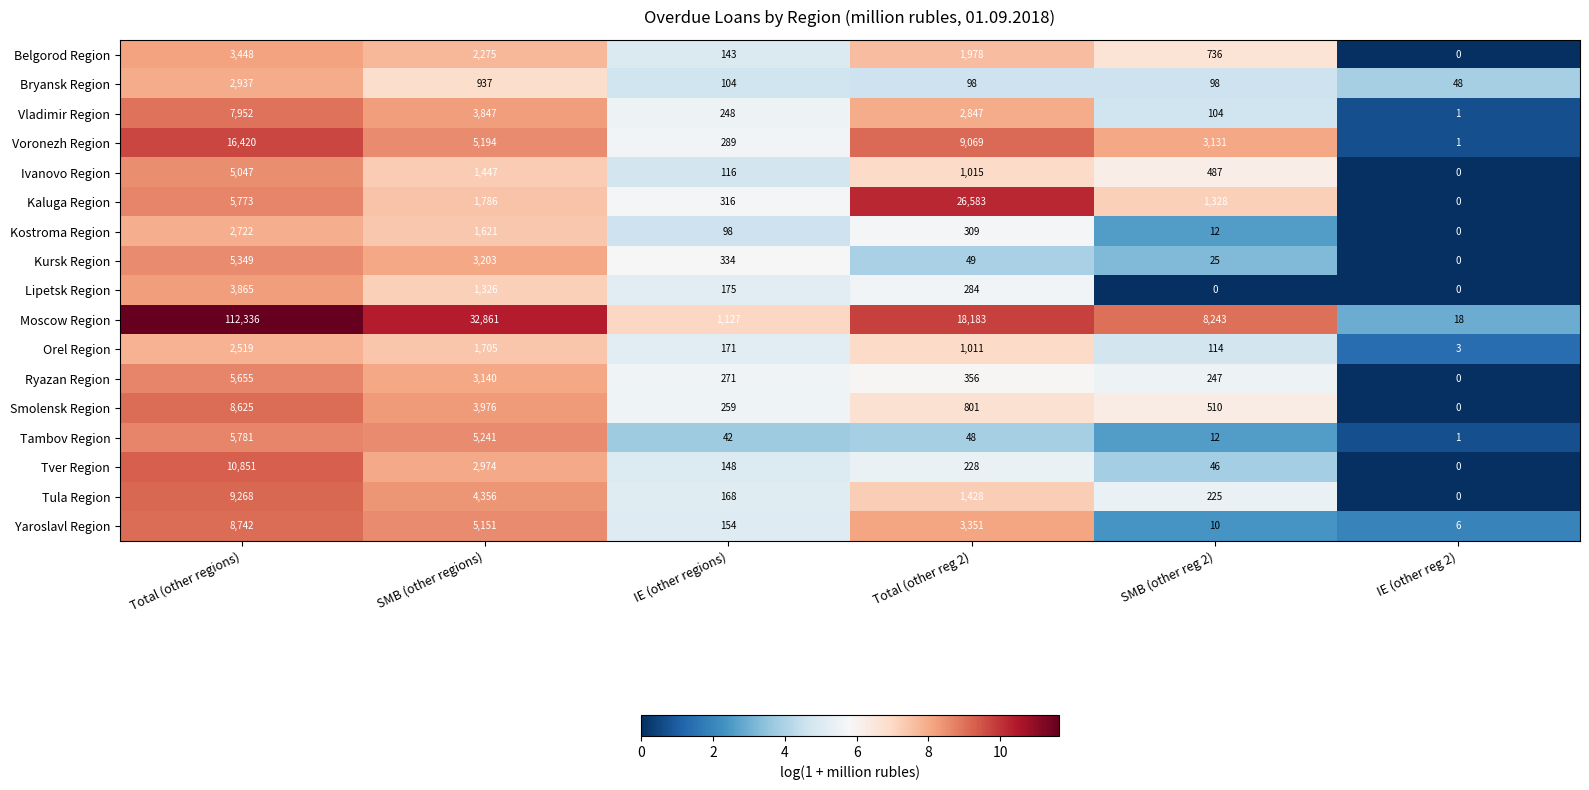

List the series in order of their peak value, highest first.

Moscow Region, Kaluga Region, Voronezh Region, Tver Region, Tula Region, Yaroslavl Region, Smolensk Region, Vladimir Region, Tambov Region, Ryazan Region, Kursk Region, Ivanovo Region, Lipetsk Region, Belgorod Region, Bryansk Region, Kostroma Region, Orel Region